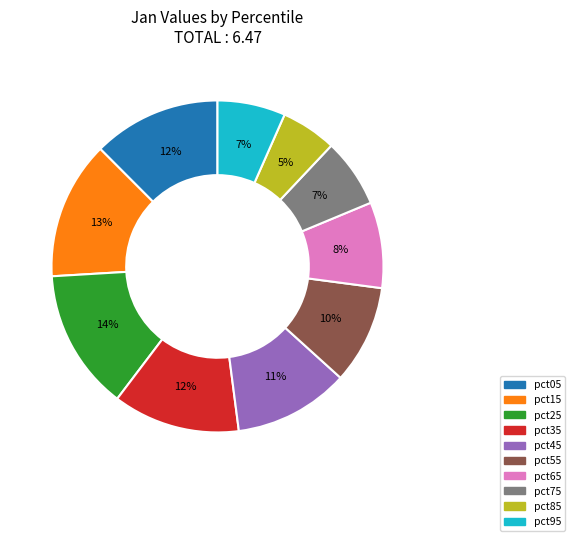

How many segments does this pie chart have?

10